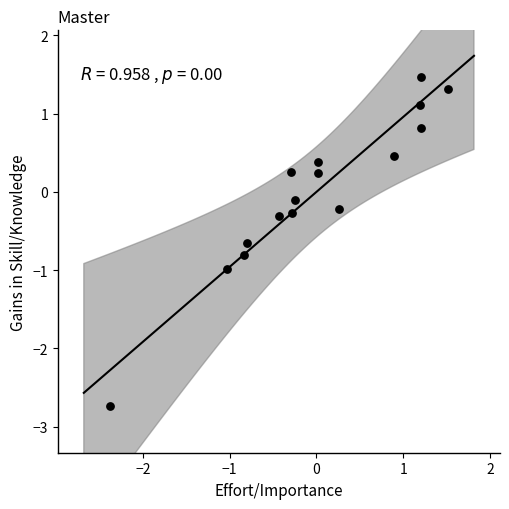

What is the range of Y values (max minus min)?

4.2